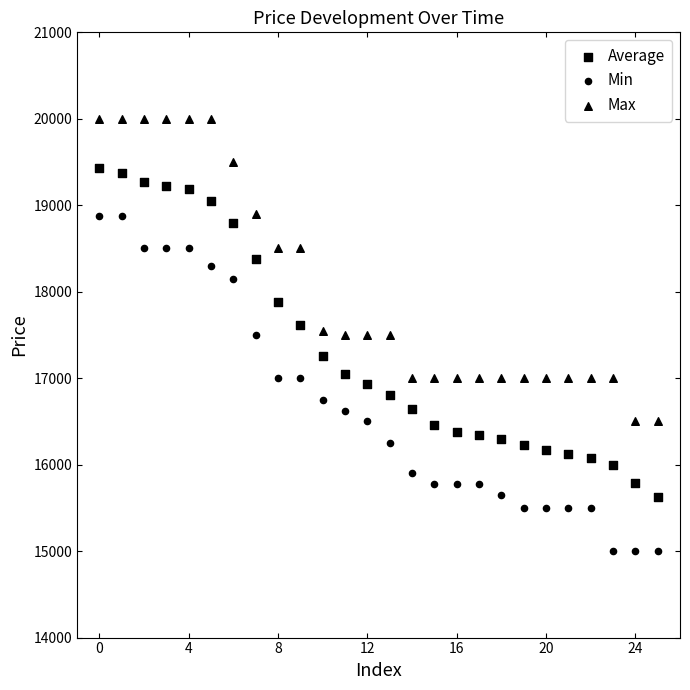

How many points are shown in the scatter plot?

78